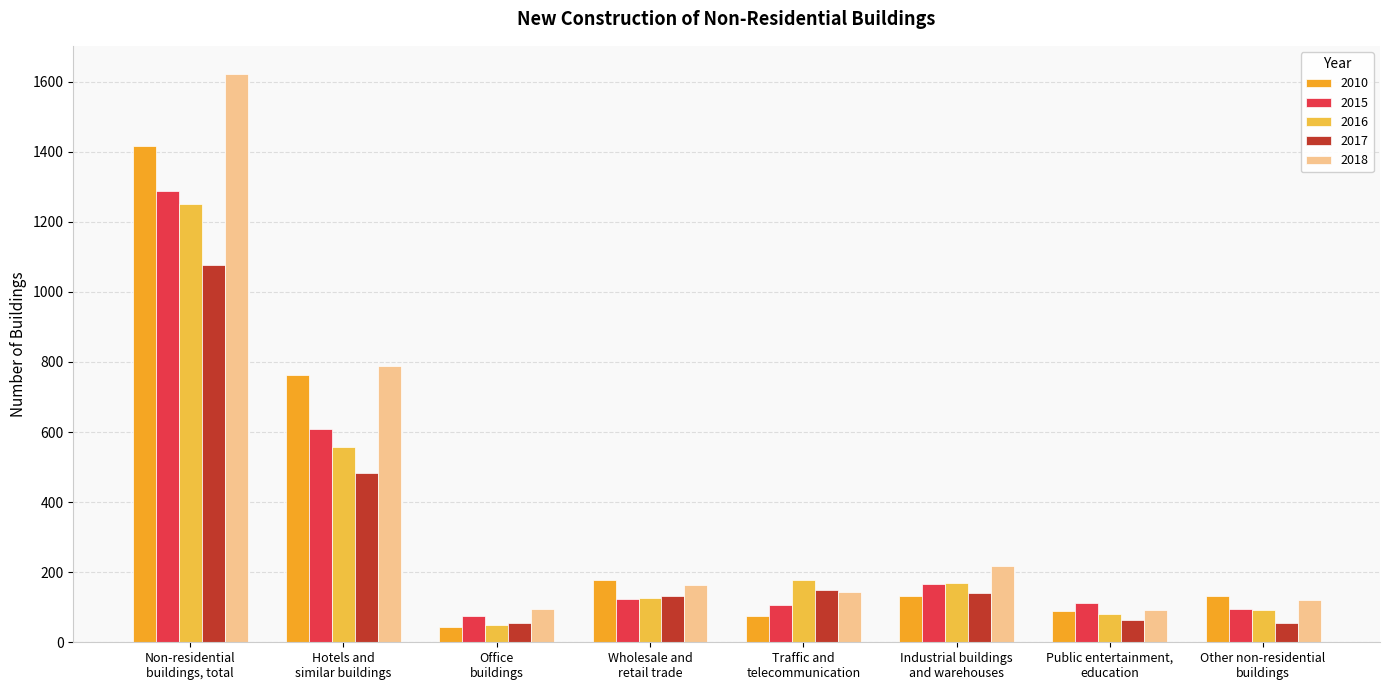

At which label does 2010 first exceed 133?

Non-residential
buildings, total